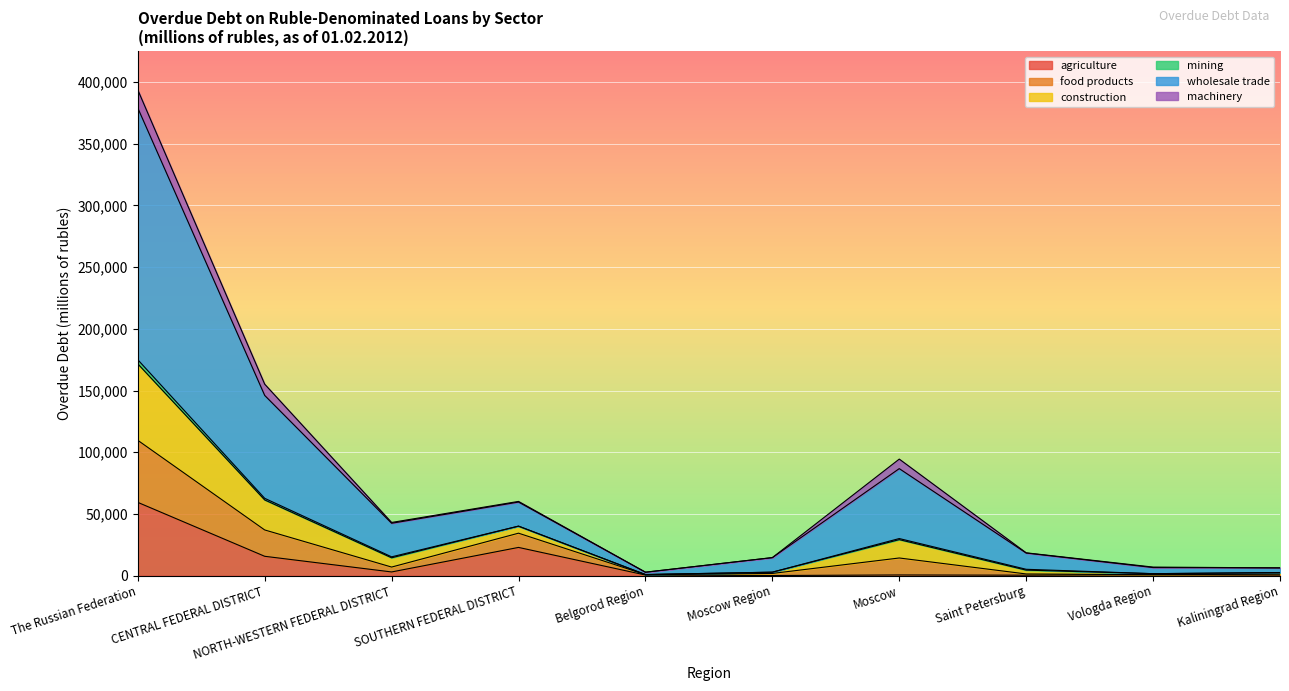

At which label does agriculture reach its peak?

The Russian Federation